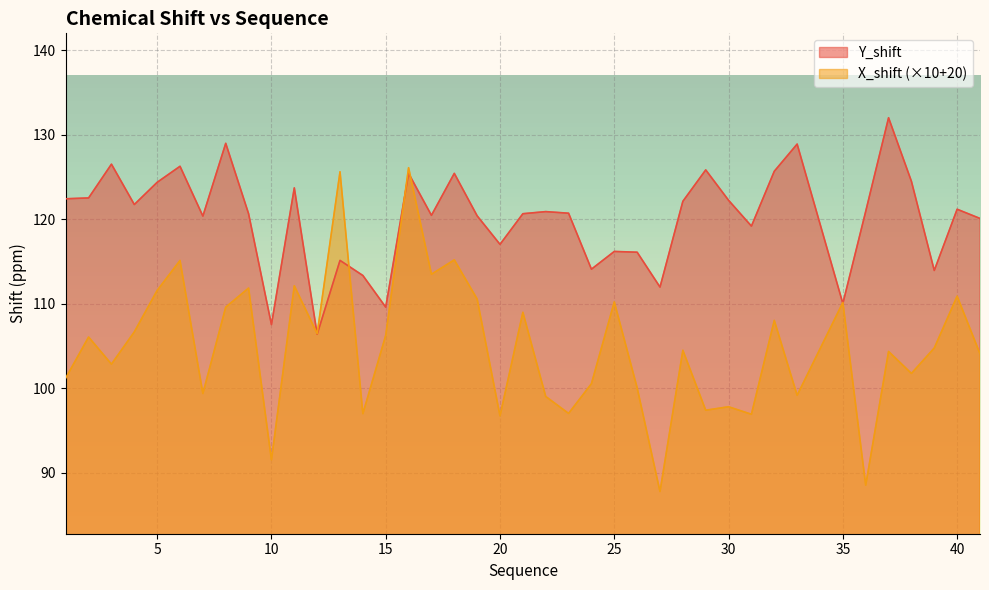

How many lines are shown in the chart?

2